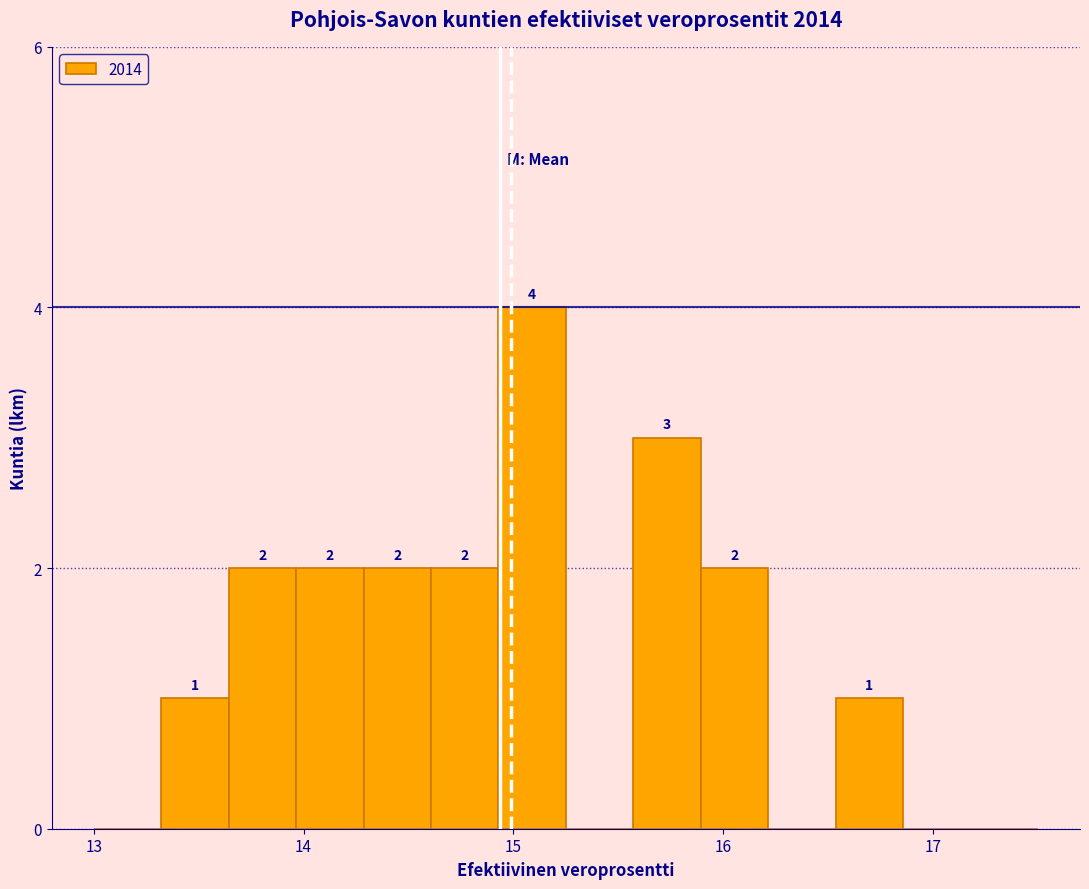

Around what value on the x-axis is the tallest bar? Give the approximate position of its centre, as read against the axis.

15.1